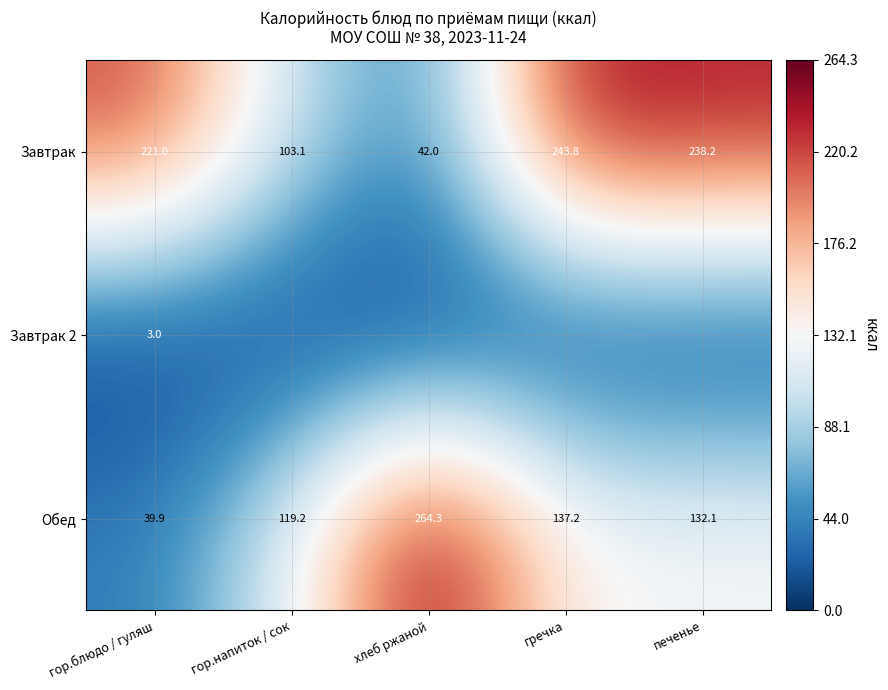

What is the highest value of the Обед series?

264.3